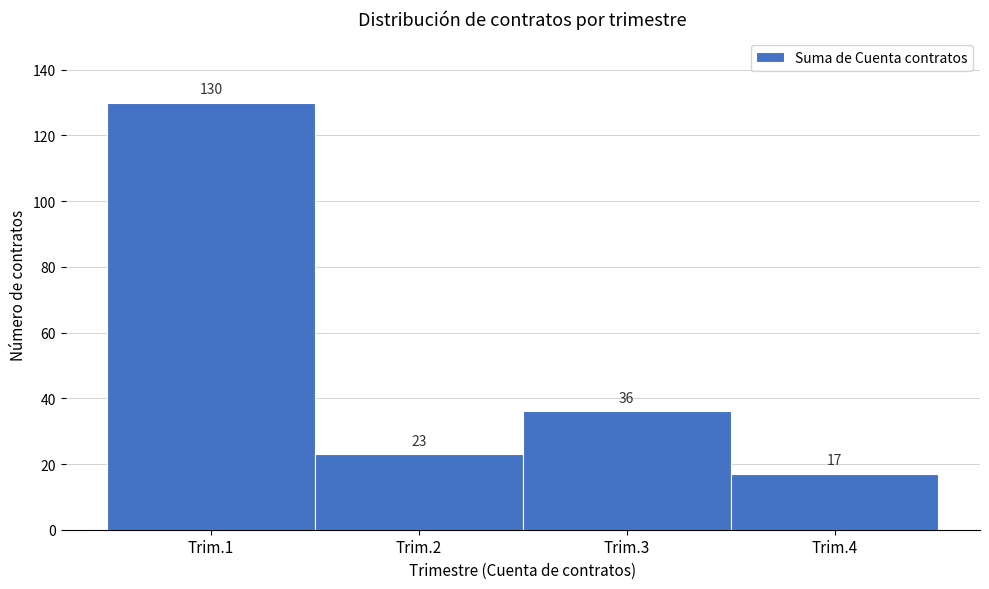

Reading right to left, what are all the values shown in this chart?

17	36	23	130